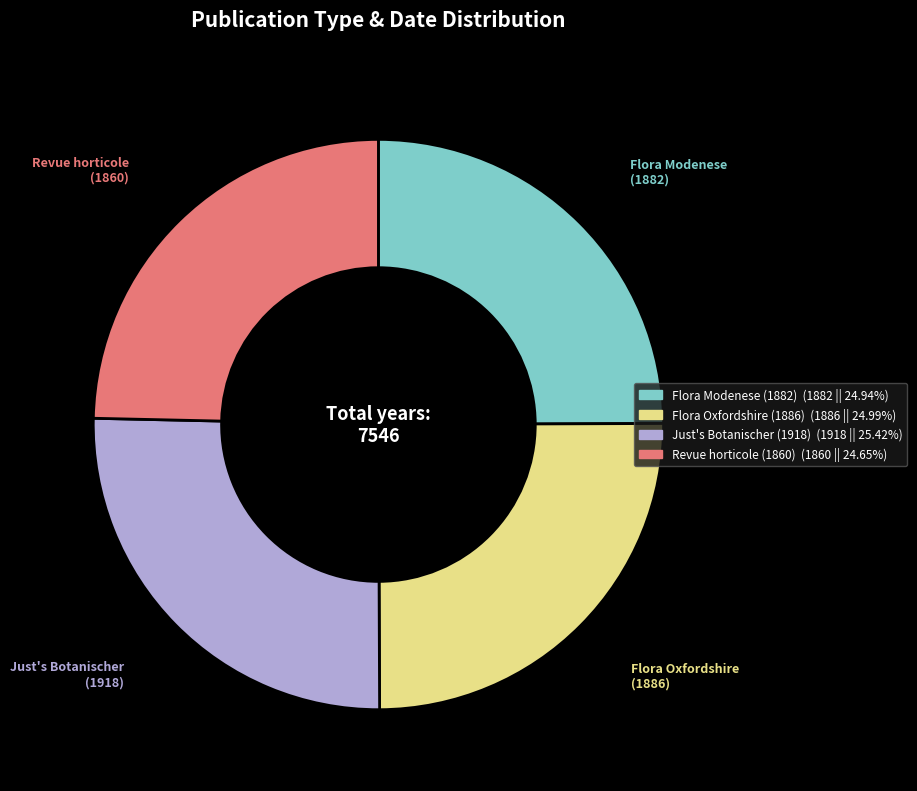

Is there any slice that represents more than half of the pie?

No